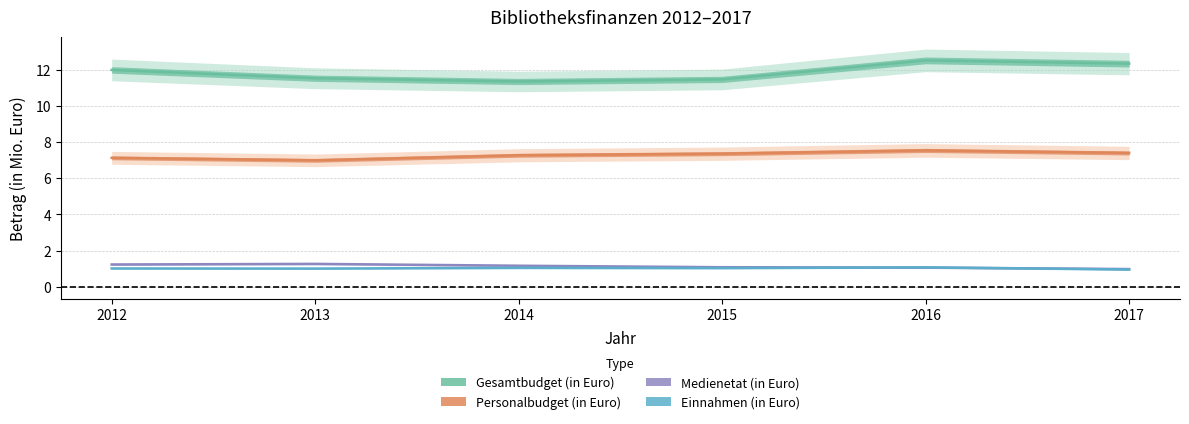

Which series has the largest total across all categories?

Gesamtbudget (in Euro)